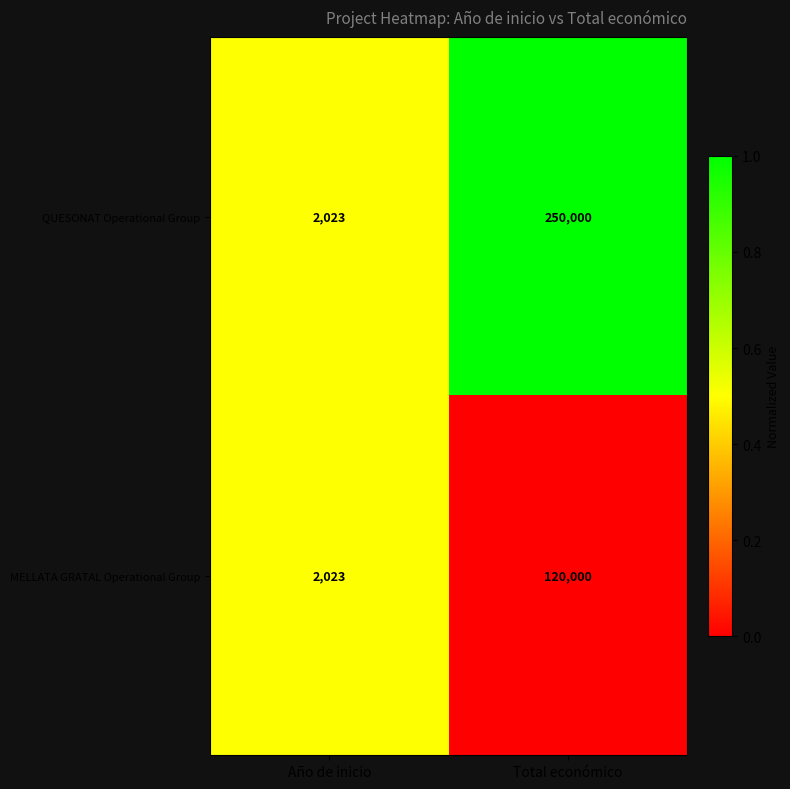

At which category is the sum across all series the highest?

Total económico